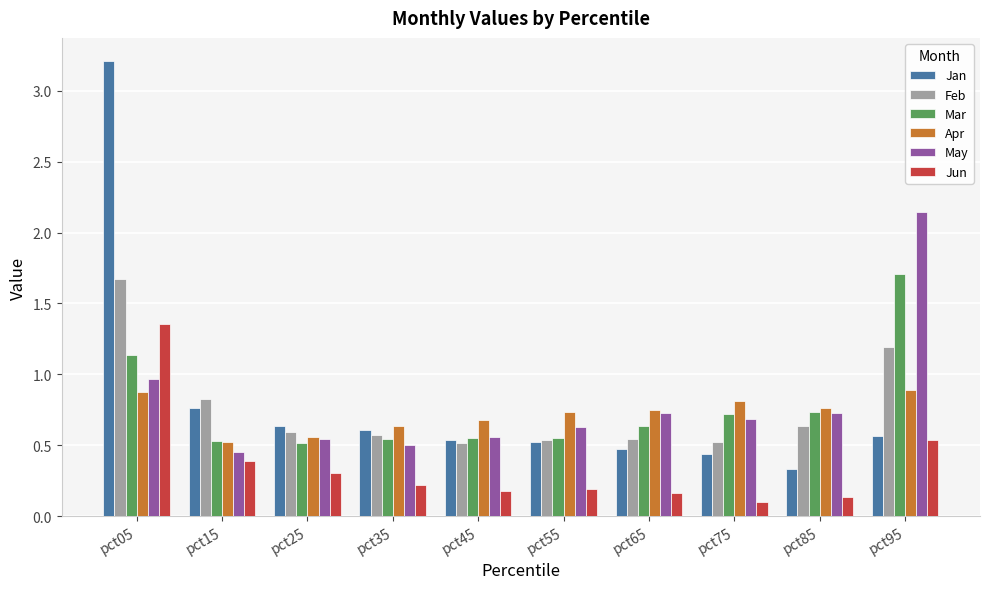

How many bars are there in each group?

6